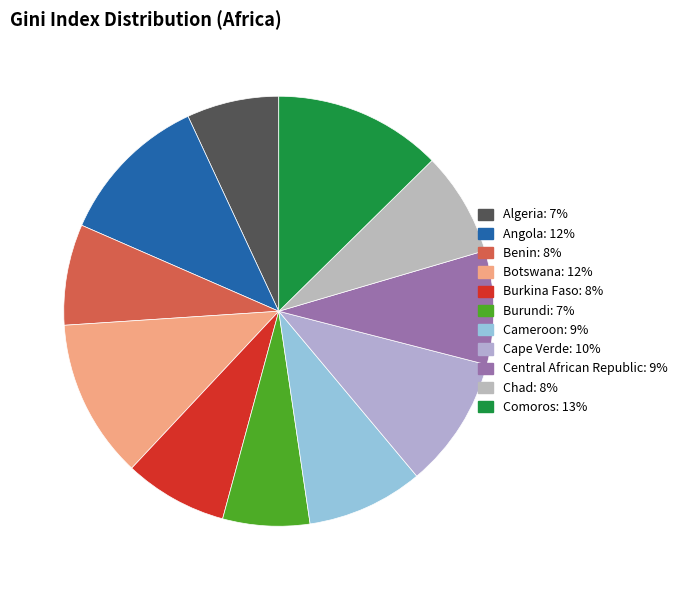

To the nearest percent, what percentage of the pie is Central African Republic?

9%